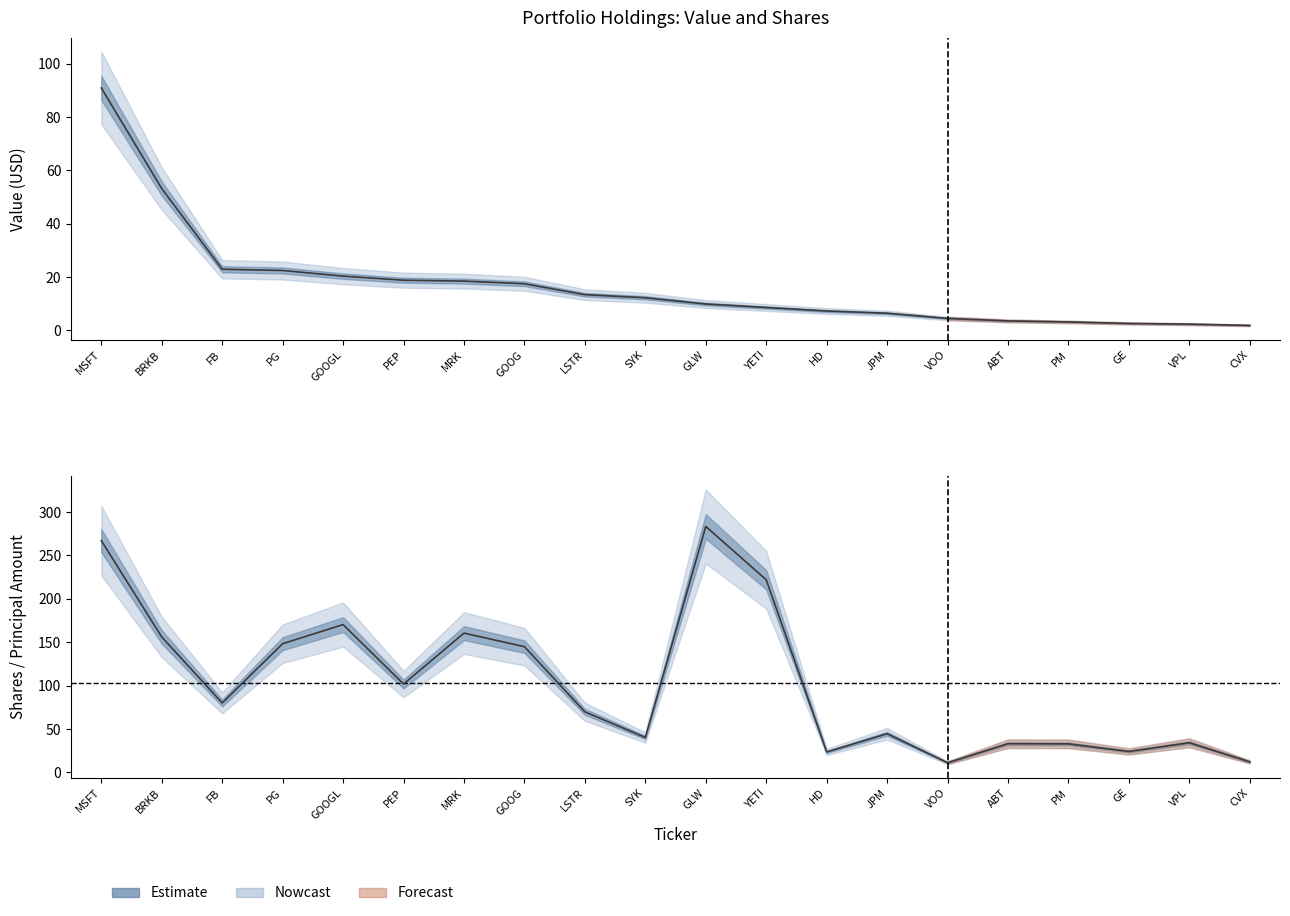

In Shares, how many points are lower than both neighbors (excluding endpoints)?

6